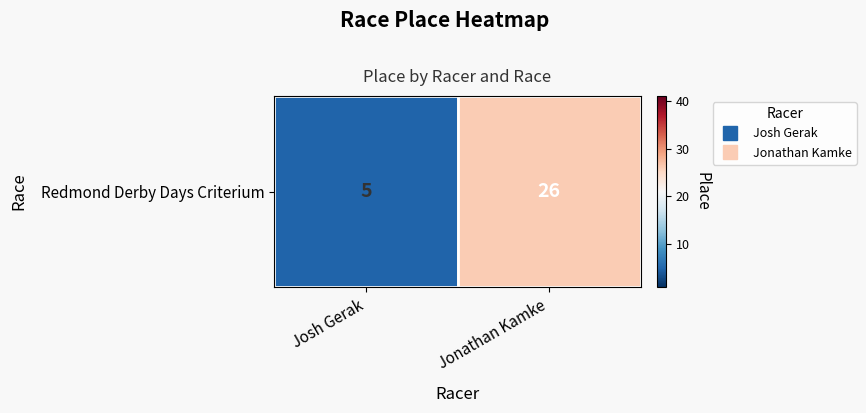

The chart shows a value of 38 at Jonathan Kamke. True or false?

False